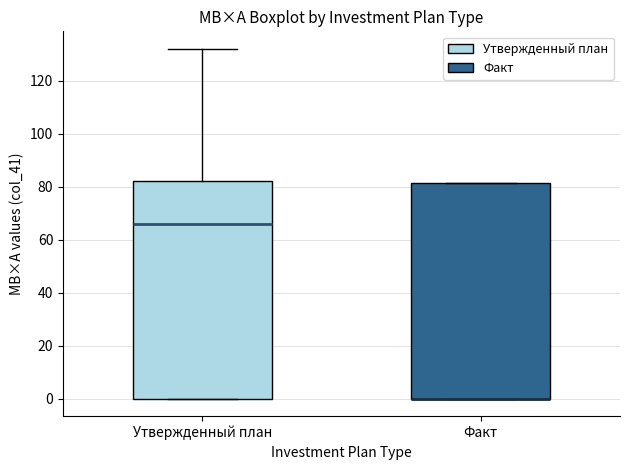

Reading left to right, read every box against the y-axis: the position of its median line, the range the box covers, and the ends of its whiskers. The values are not printed on the chart, so give them approximately, as read against the axis.

Утвержденный план: median 66, box 0 to 82, whiskers 0 to 132
Факт: median 0 (drawn on the box's lower edge), box 0 to 82, whiskers 0 to 82